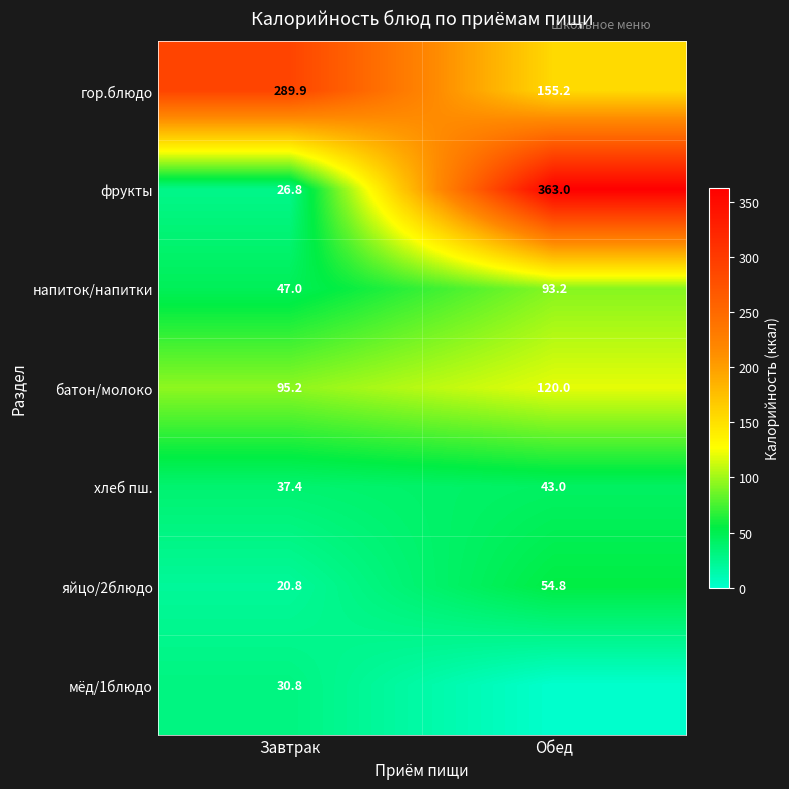

What is the spread (max minus min) of values at Завтрак?

269.1